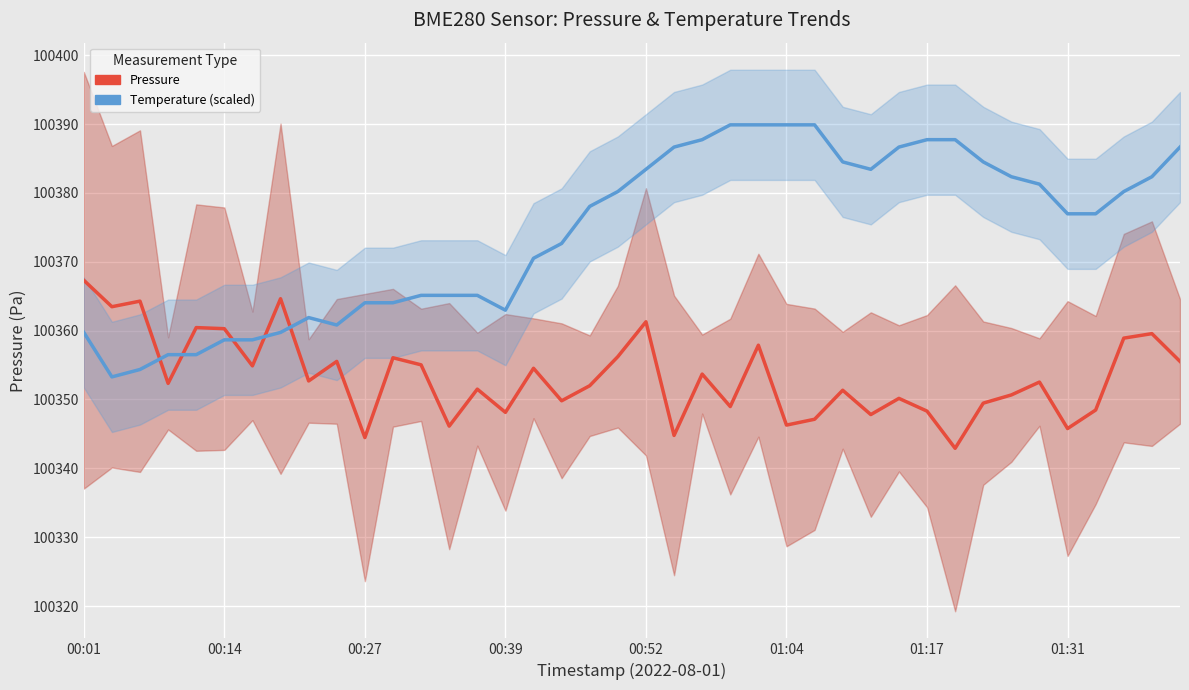

Rank the series by their maximum value, from highest to lowest.

Temperature (scaled), Pressure